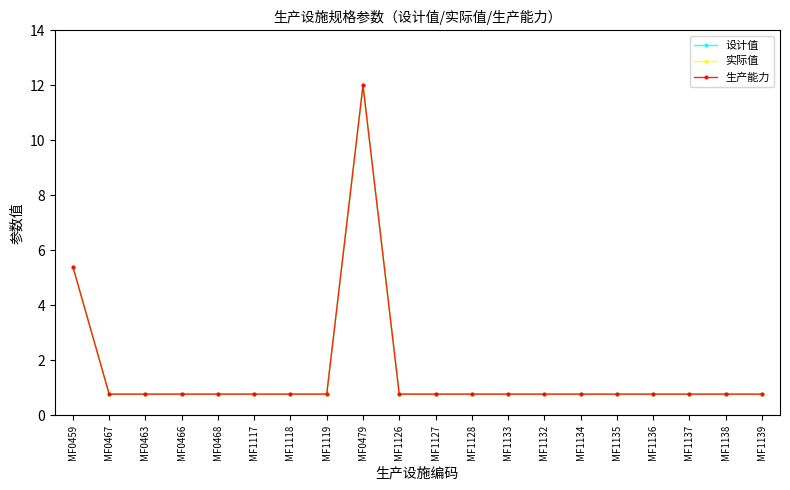

At which category does the chart reach its minimum across all series?

MF0467